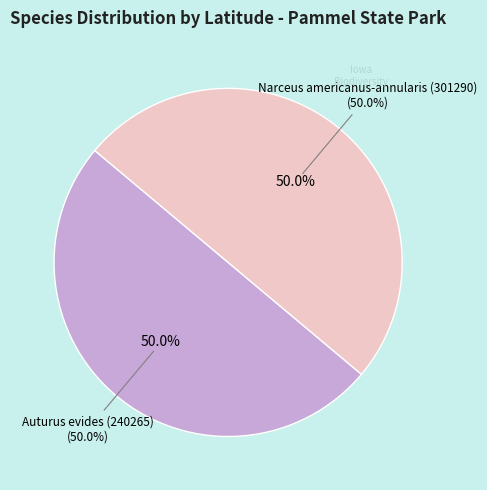

What percentage do Narceus americanus-annularis (301290) and Auturus evides (240265) together represent?

100.0%